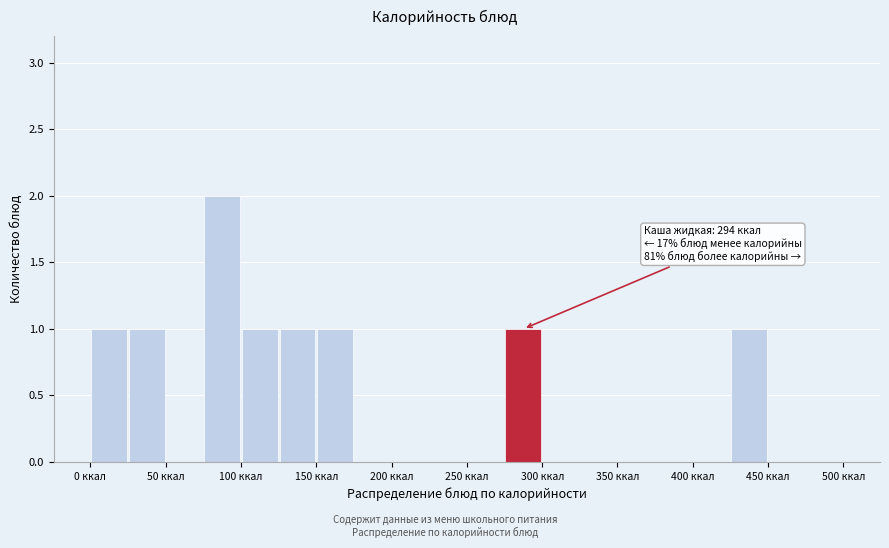

Which range on the x-axis has the tallest bar?

75 to 100